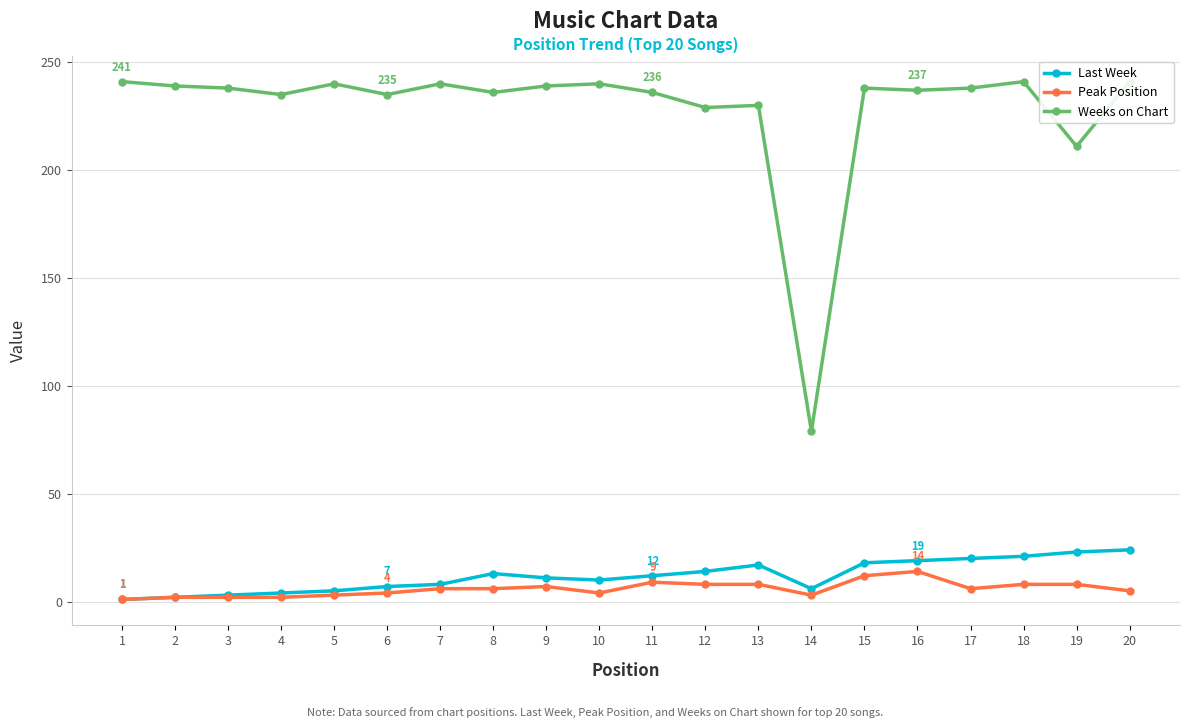

The value of Last Week at 18 is 27. True or false?

False